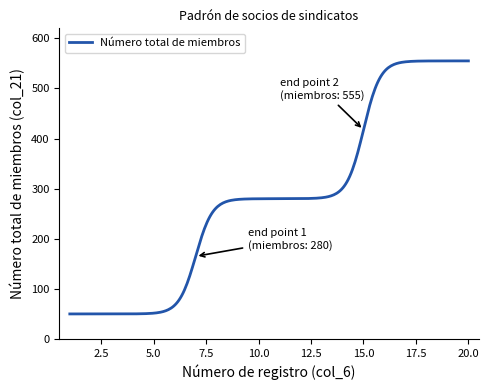

What is the difference between the maximum and minimum values?

505.0